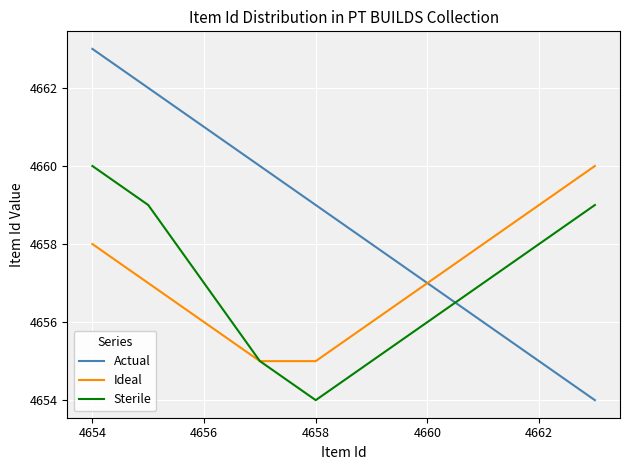

Which series has the largest total across all categories?

Actual